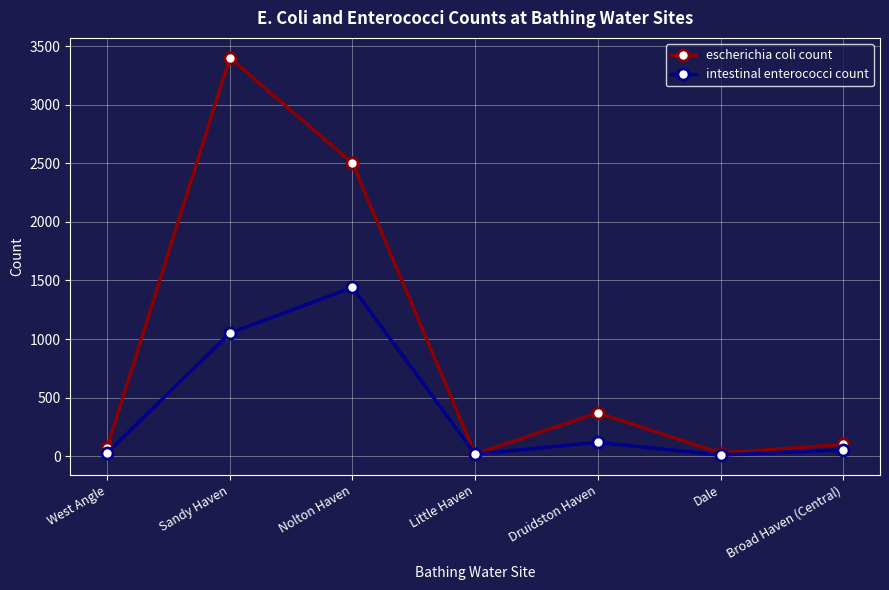

What is the label of the 4th point from the right?

Little Haven